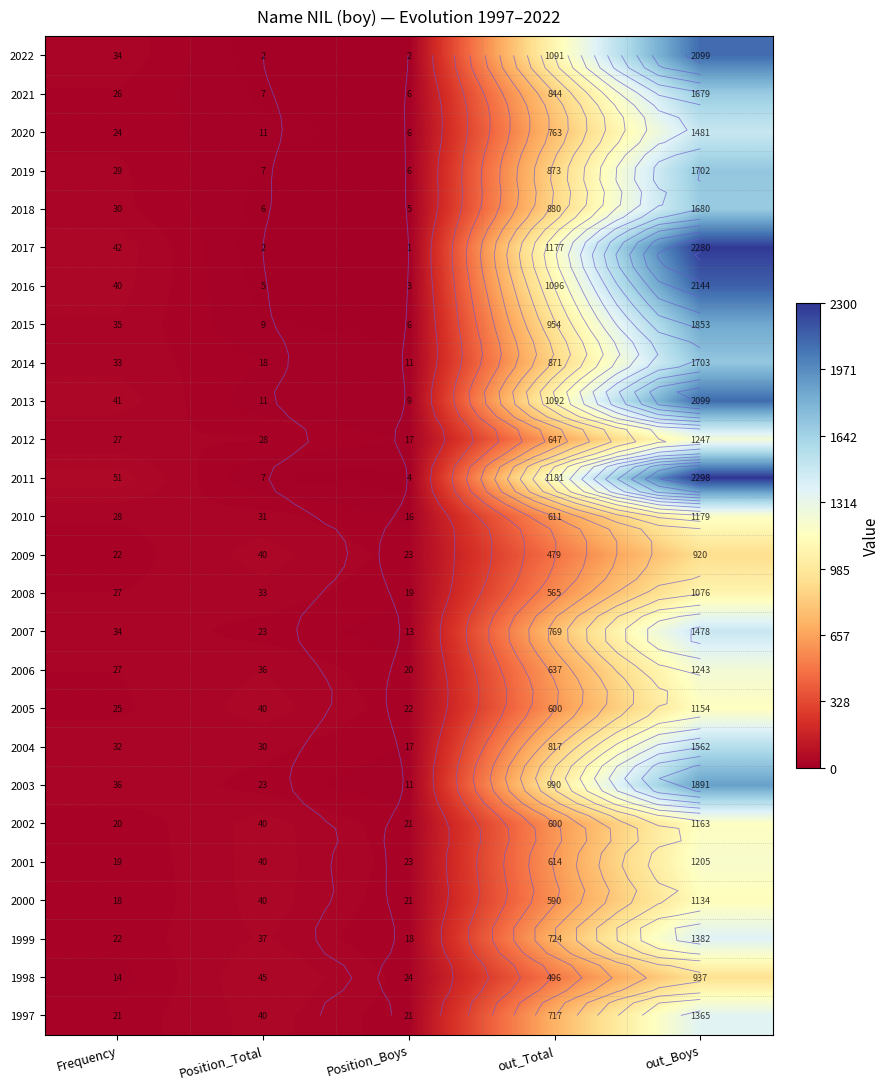

List the series in order of their peak value, highest first.

2011, 2017, 2016, 2022, 2013, 2003, 2015, 2014, 2019, 2018, 2021, 2004, 2020, 2007, 1999, 1997, 2012, 2006, 2001, 2010, 2002, 2005, 2000, 2008, 1998, 2009